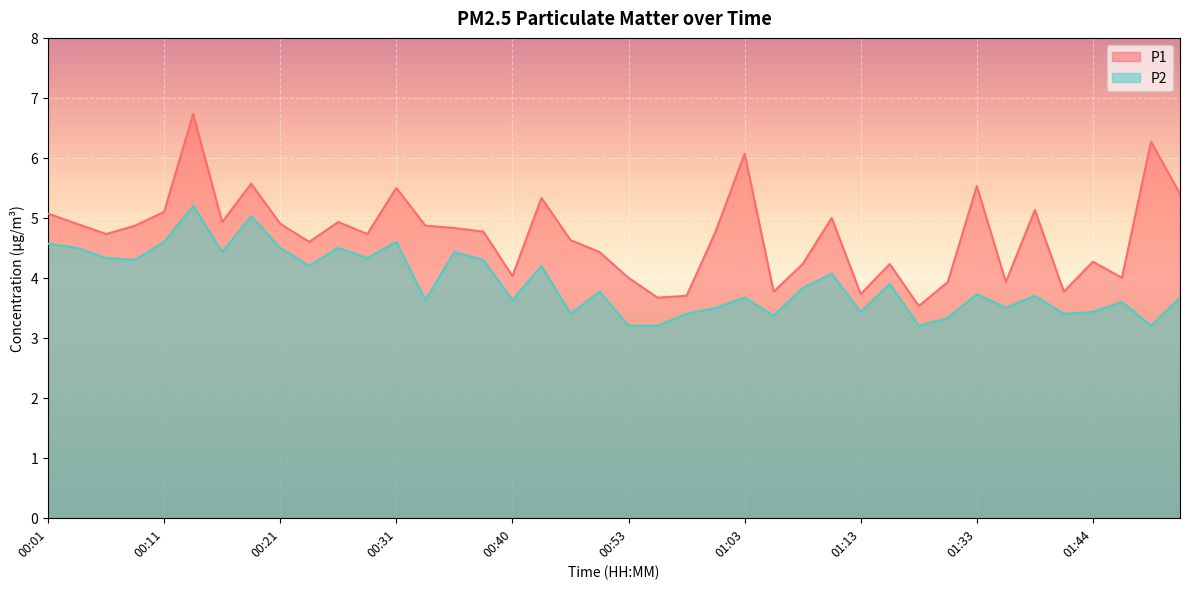

True or false: P1 and P2 intersect in this chart.

False